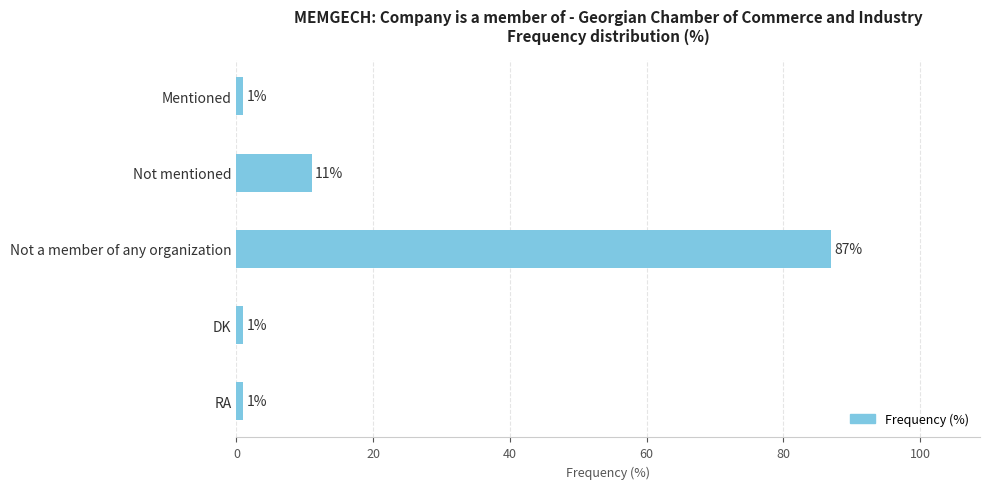

Are the bars grouped side by side (vs. stacked)?

No